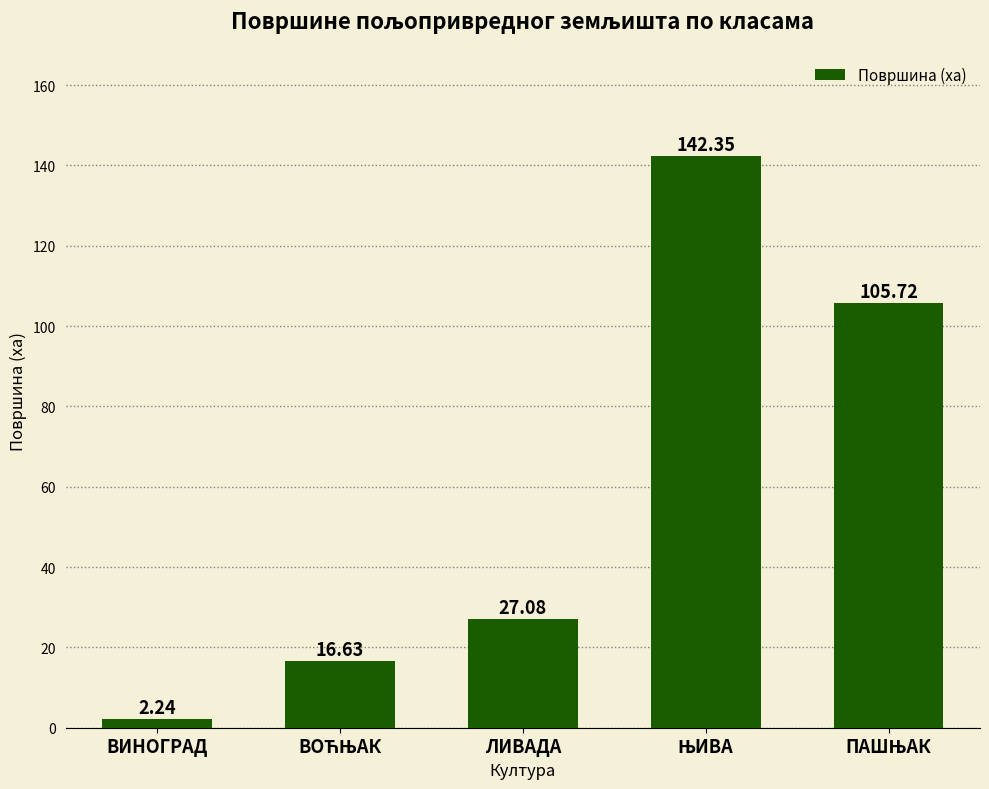

What is the sum of all values?

294.0